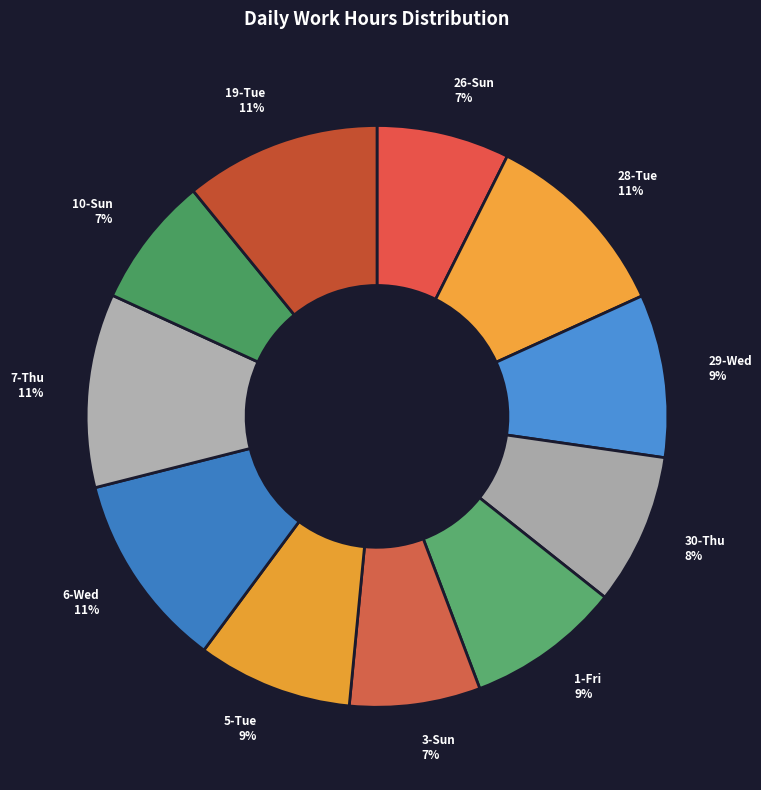

True or false: 28-Tue accounts for 11% of the total.

True